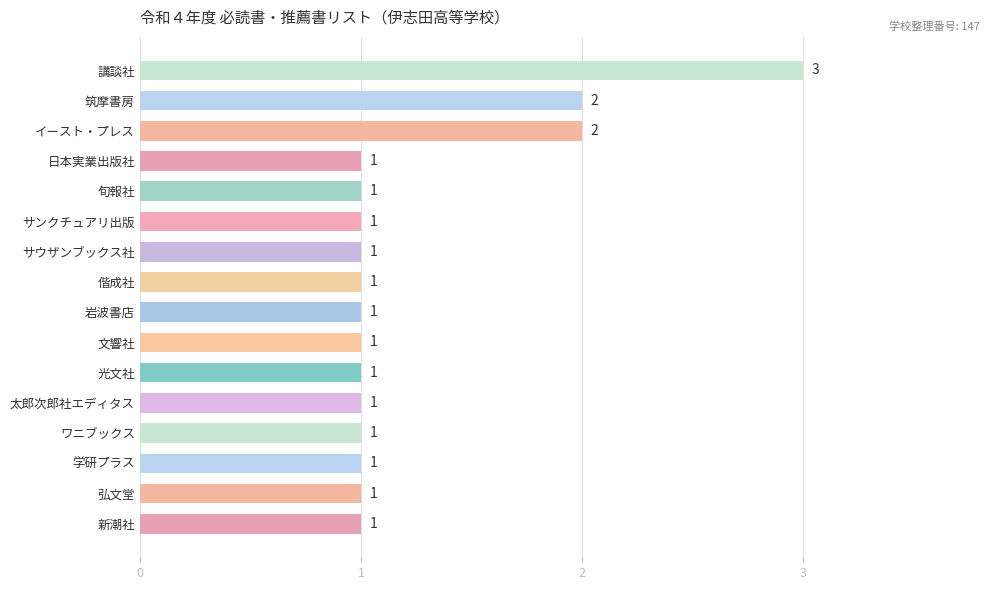

What is the average value?

1